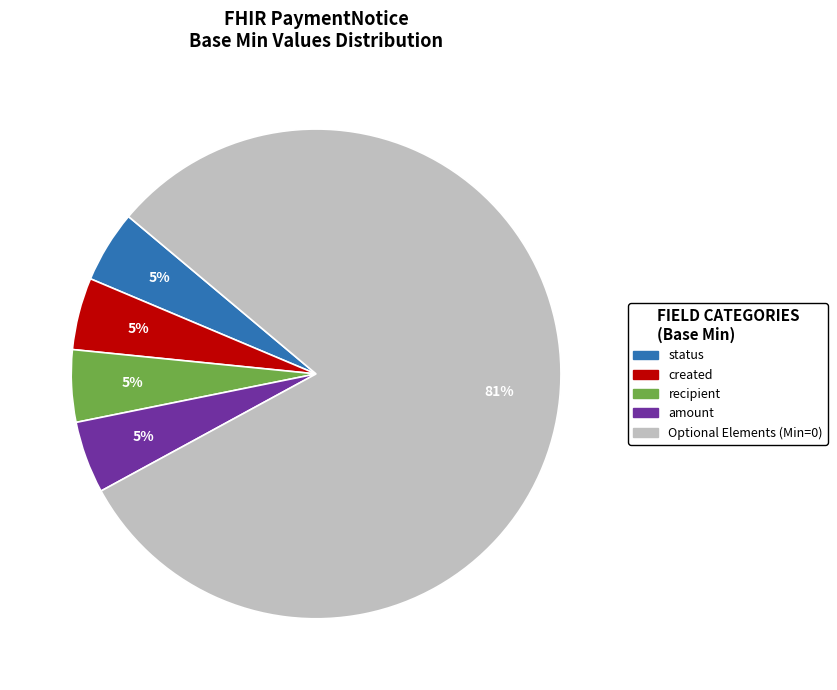

To the nearest percent, what is the average slice percentage?

20%